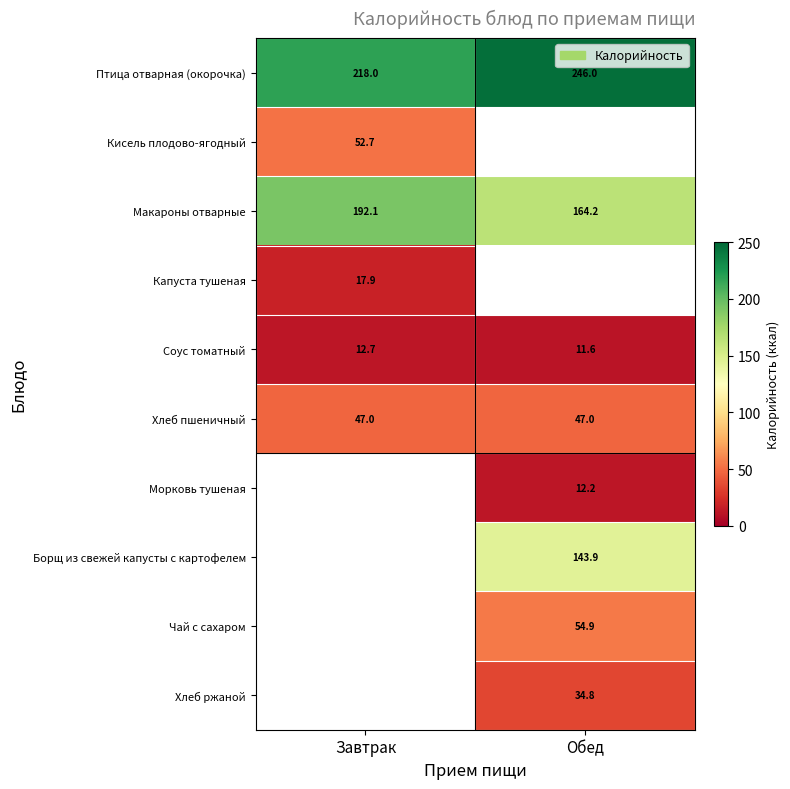

How many series are shown in this chart?

10